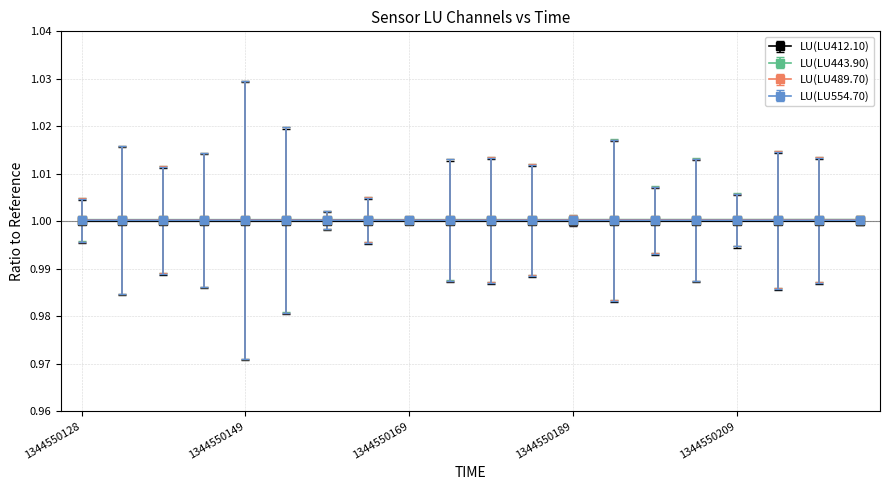

What is the value of the LU(LU489.70) point at the 12th from the left?

1.0